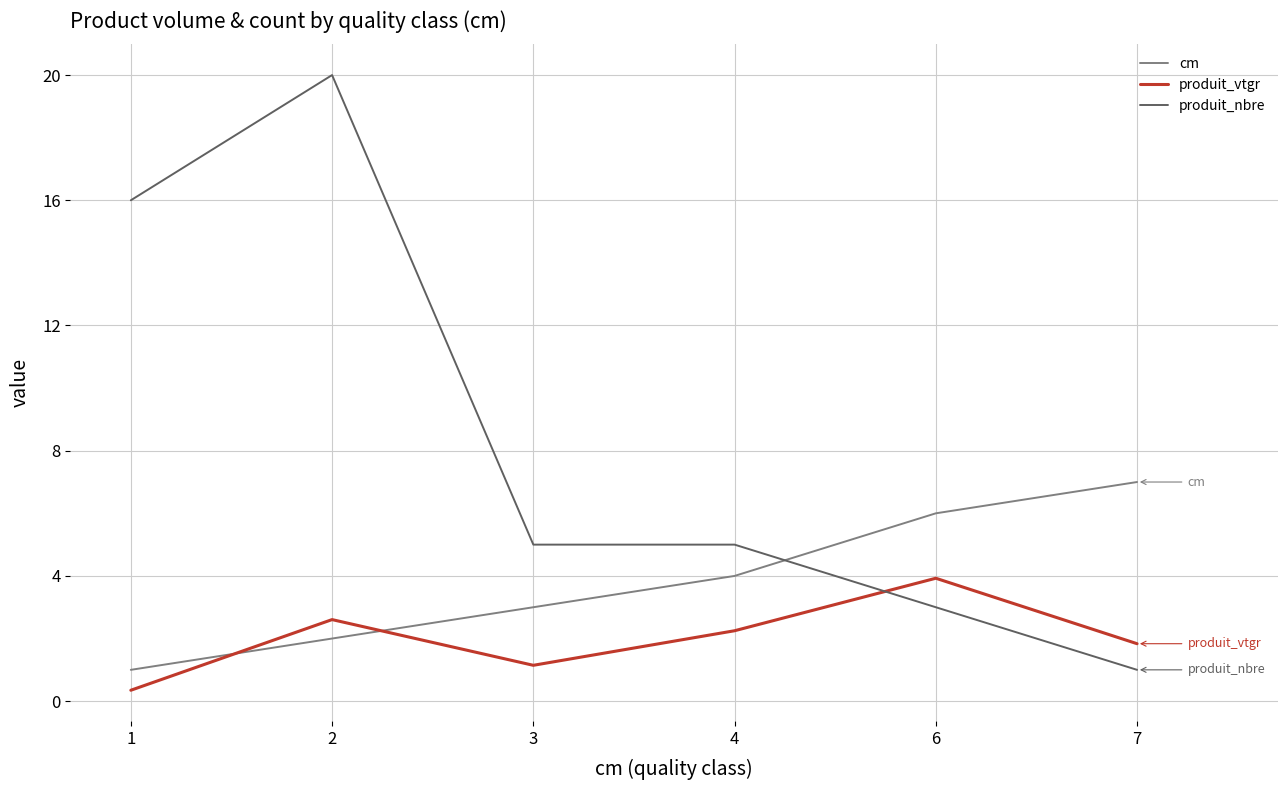

Is the value of produit_nbre at 1 greater than the value of cm at 4?

Yes